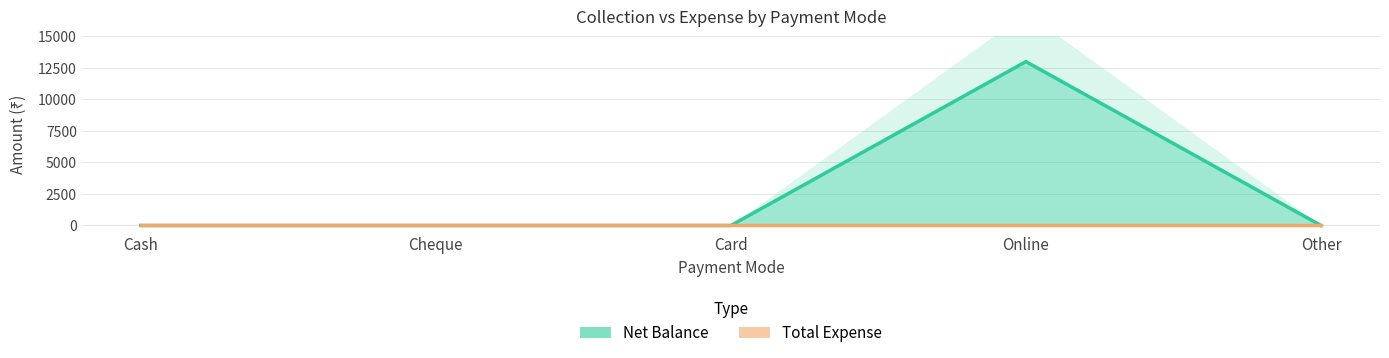

At which label does Total Expense reach its peak?

Cash